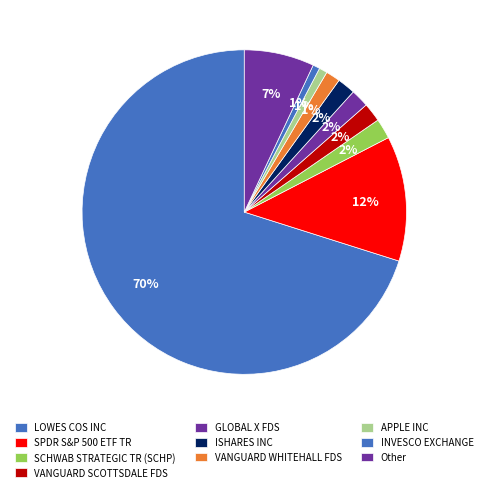

To the nearest percent, what percentage of the pie is APPLE INC?

1%